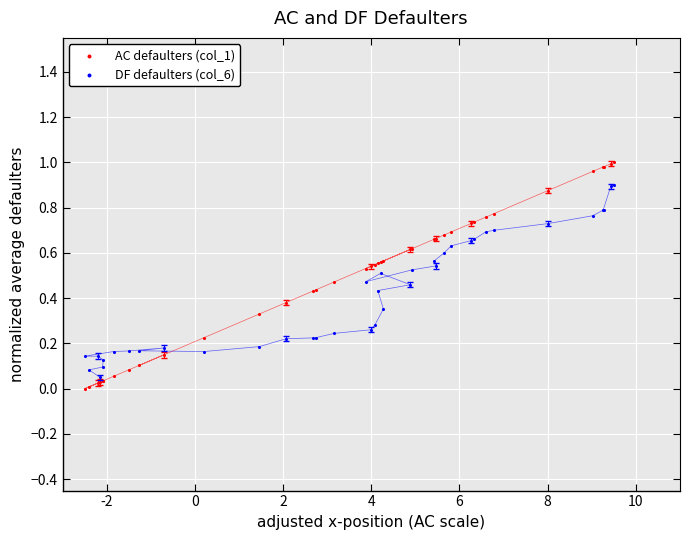

What are all the series names shown in the legend?

AC defaulters (col_1), DF defaulters (col_6)